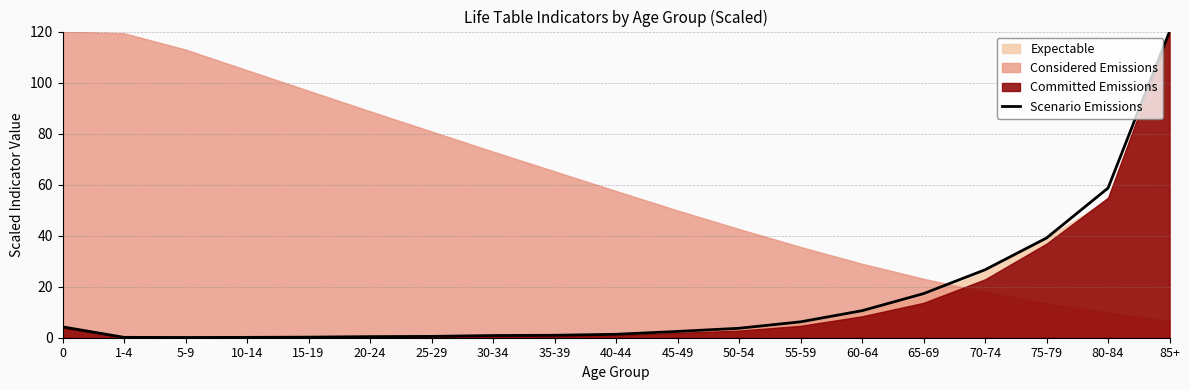

Reading left to right, transcribe all the data shown in this chart.

0=4.3	1-4=0.1	5-9=0.1	10-14=0.1	15-19=0.2	20-24=0.4	25-29=0.5	30-34=0.9	35-39=1.0	40-44=1.3	45-49=2.5	50-54=3.7	55-59=6.2	60-64=10.6	65-69=17.3	70-74=26.6	75-79=39.1	80-84=58.7	85+=120.0